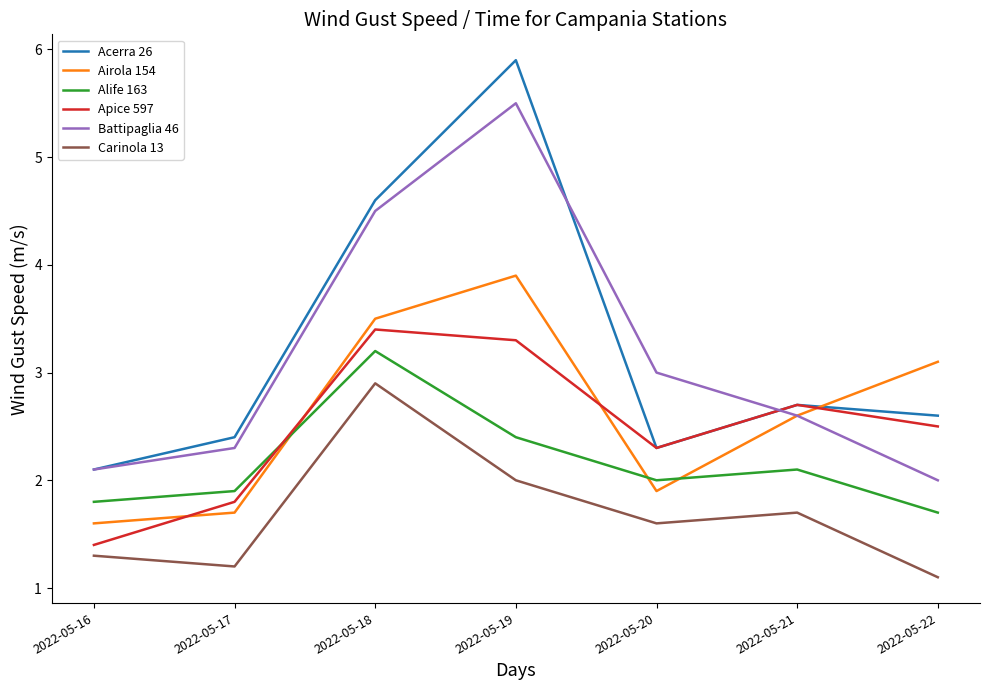

Where does the Apice 597 series first go above 2?

2022-05-18